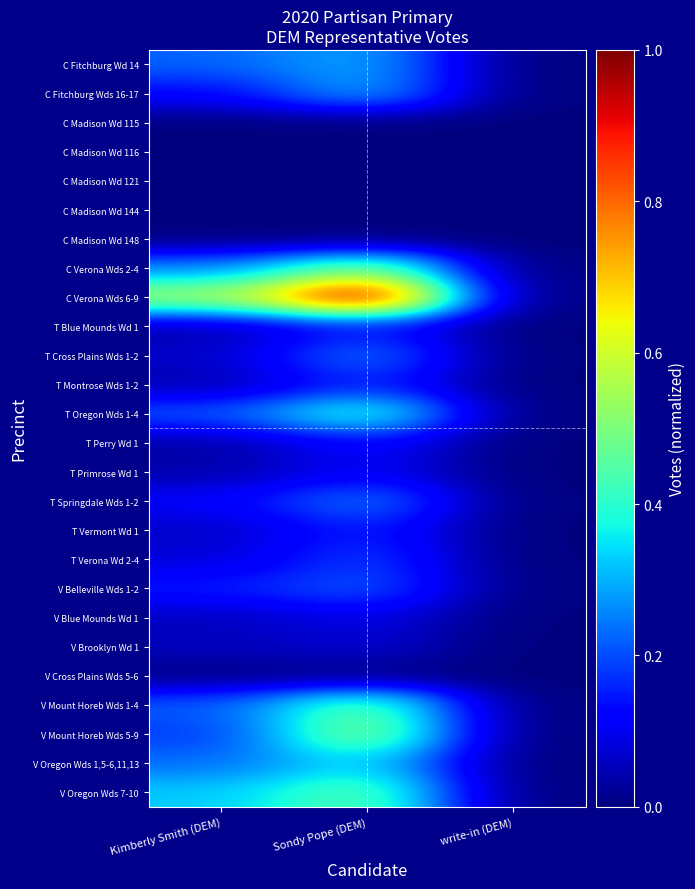

List the series in order of their peak value, lowest first.

C Madison Wd 115, C Madison Wd 116, C Madison Wd 144, C Madison Wd 148, C Madison Wd 121, V Cross Plains Wds 5-6, V Brooklyn Wd 1, V Blue Mounds Wd 1, T Primrose Wd 1, T Perry Wd 1, T Blue Mounds Wd 1, T Vermont Wd 1, T Montrose Wds 1-2, T Verona Wd 2-4, V Belleville Wds 1-2, T Cross Plains Wds 1-2, T Springdale Wds 1-2, C Fitchburg Wd 14, C Fitchburg Wds 16-17, V Oregon Wds 1,5-6,11,13, T Oregon Wds 1-4, V Oregon Wds 7-10, V Mount Horeb Wds 1-4, C Verona Wds 2-4, V Mount Horeb Wds 5-9, C Verona Wds 6-9